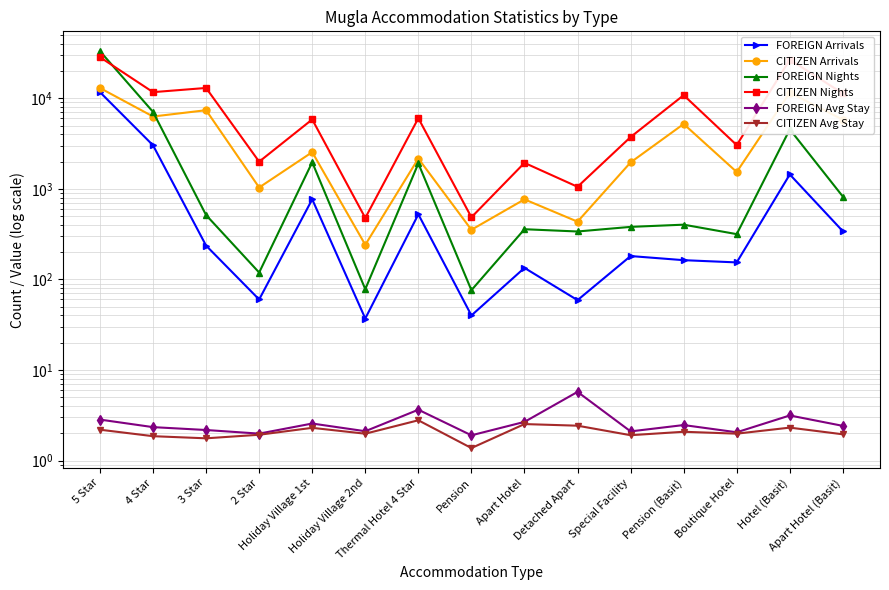

How many series are shown in this chart?

6